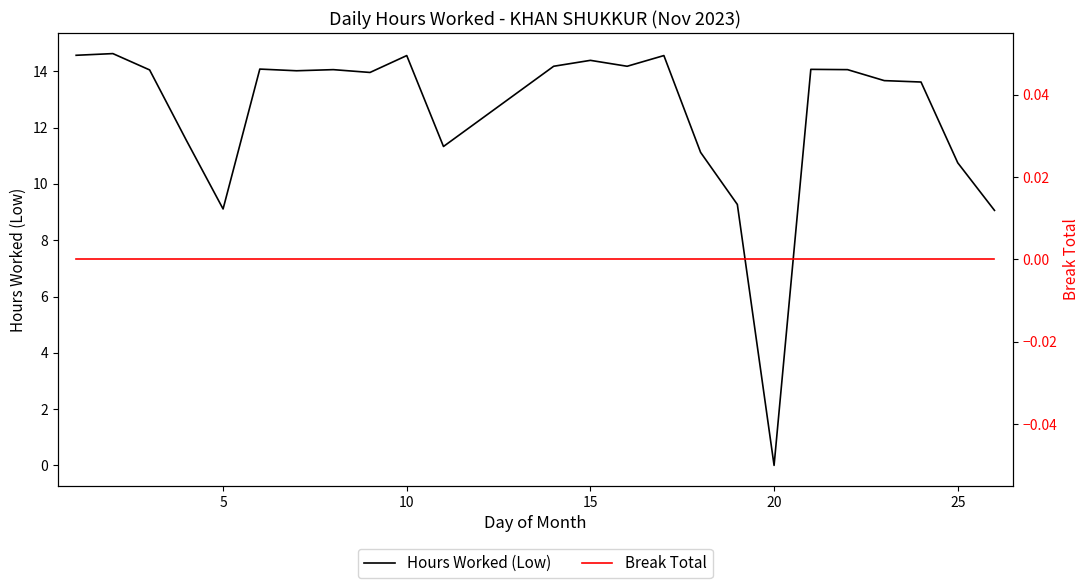

How many positive values does the Hours Worked (Low) series have?

23